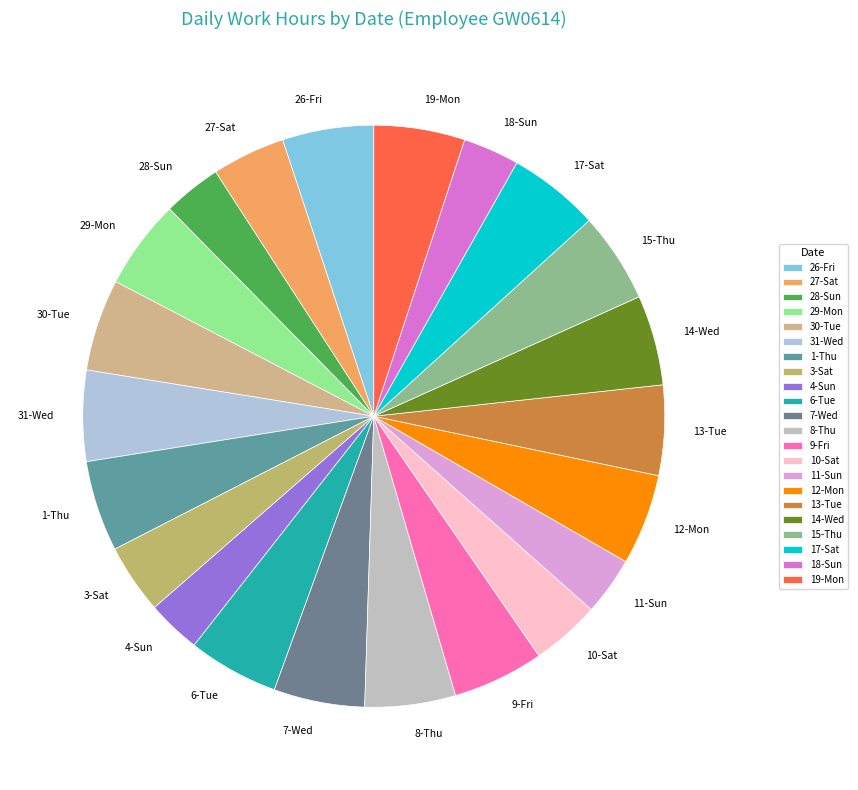

True or false: 4-Sun accounts for 3% of the total.

True